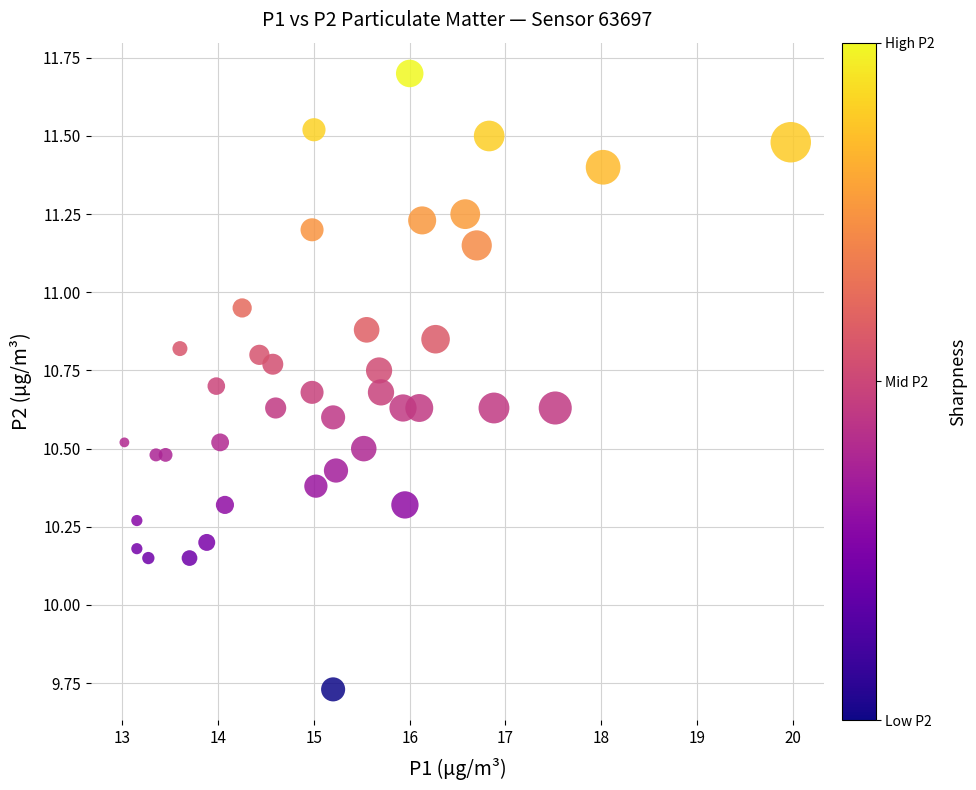

What is the range of X values (max minus min)?

7.0